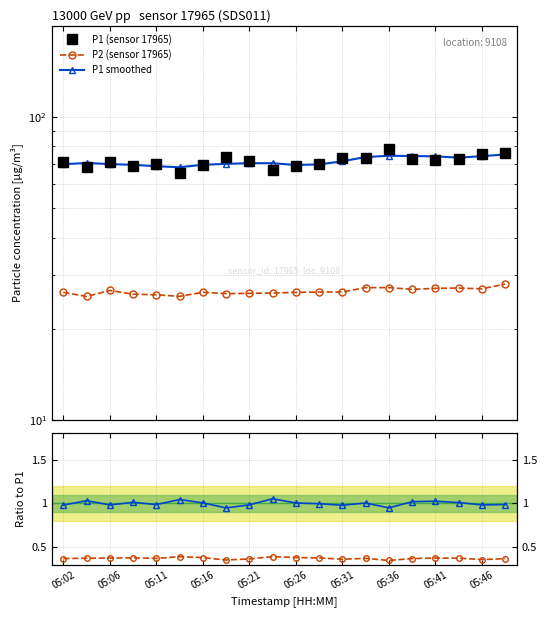

Which series has the largest range (max minus min)?

P1 (sensor 17965)